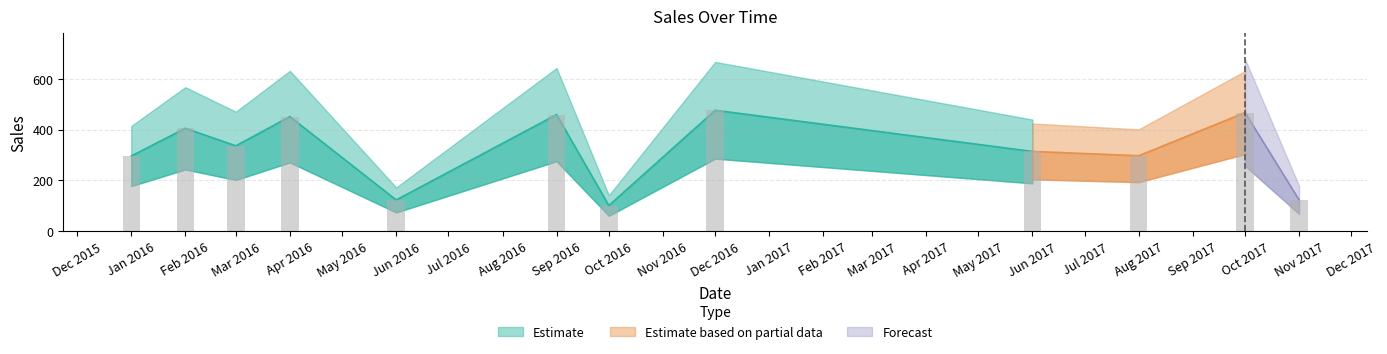

Does the chart contain stacked bars?

No